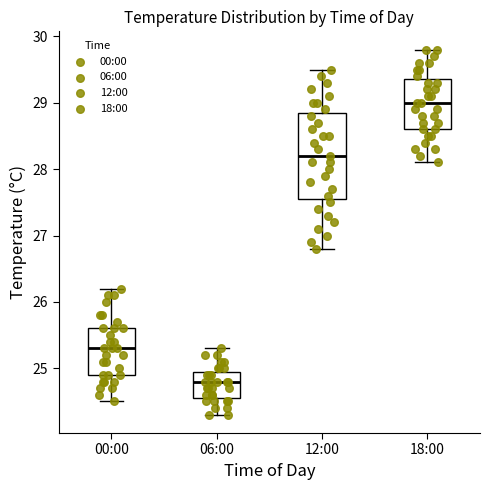

Which box's median line is the lowest?

06:00